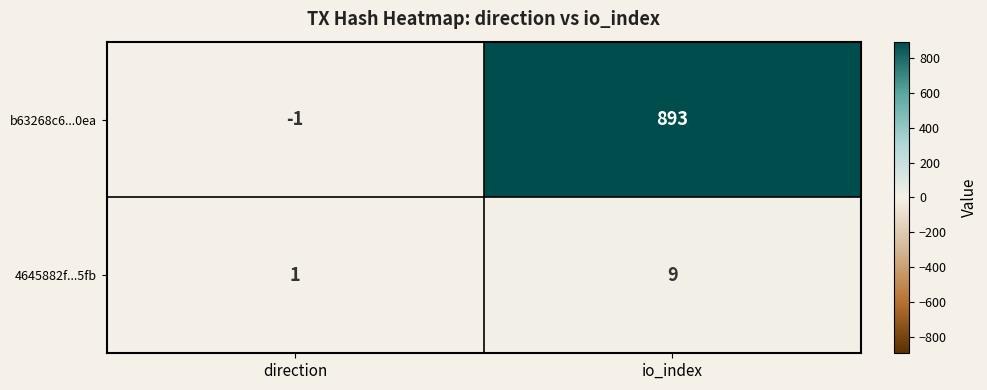

Is it true that 4645882f...5fb equals 9 at io_index?

True